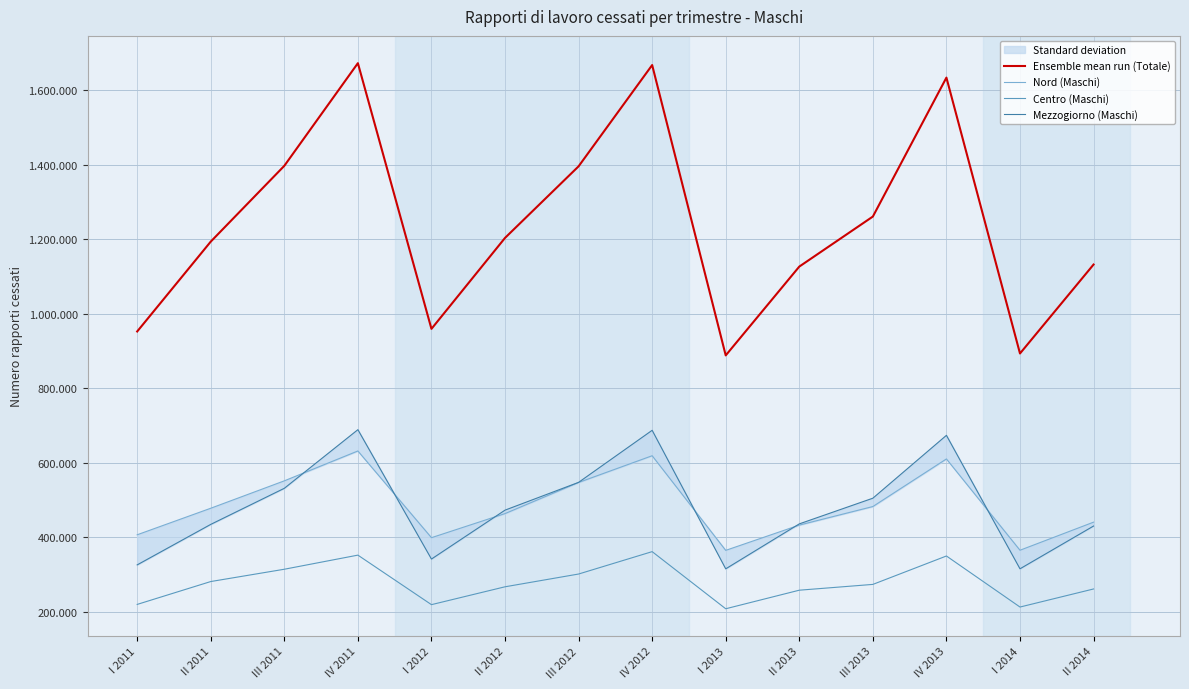

True or false: Ensemble mean run (Totale) has a value of 1932389 at III 2011.

False